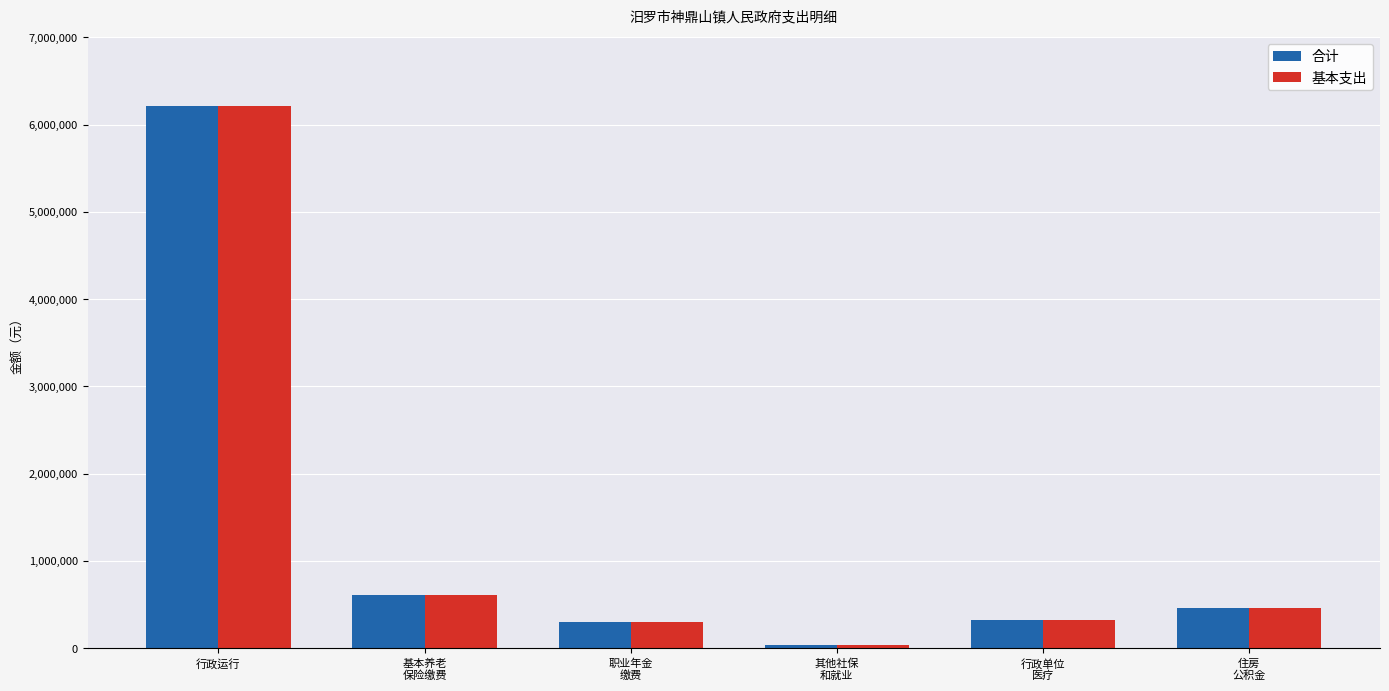

Which label corresponds to the smallest value in the chart?

其他社保
和就业